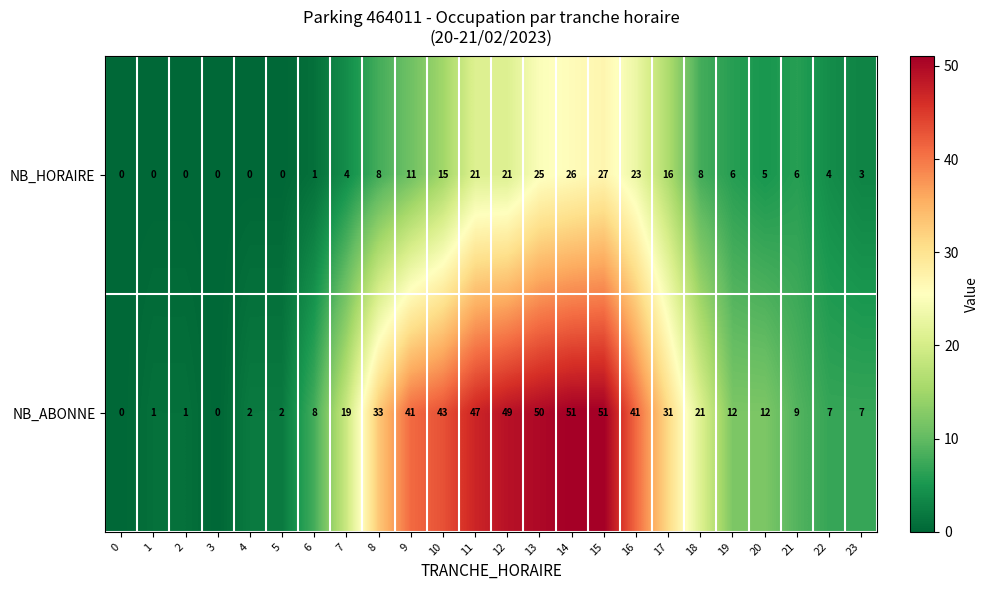

What is the average value of the NB_ABONNE series?

22